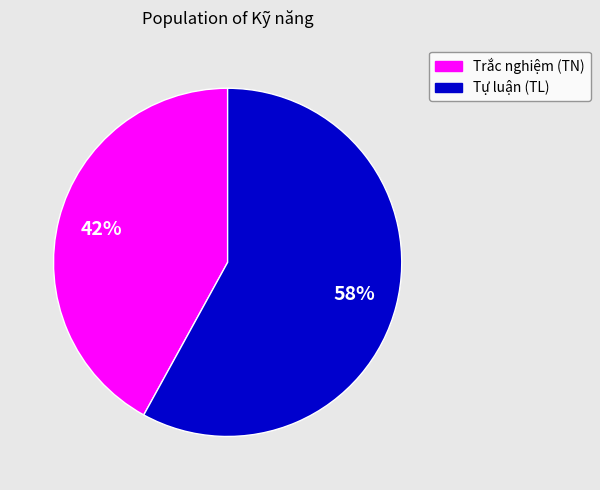

Count the number of slices in the pie.

2